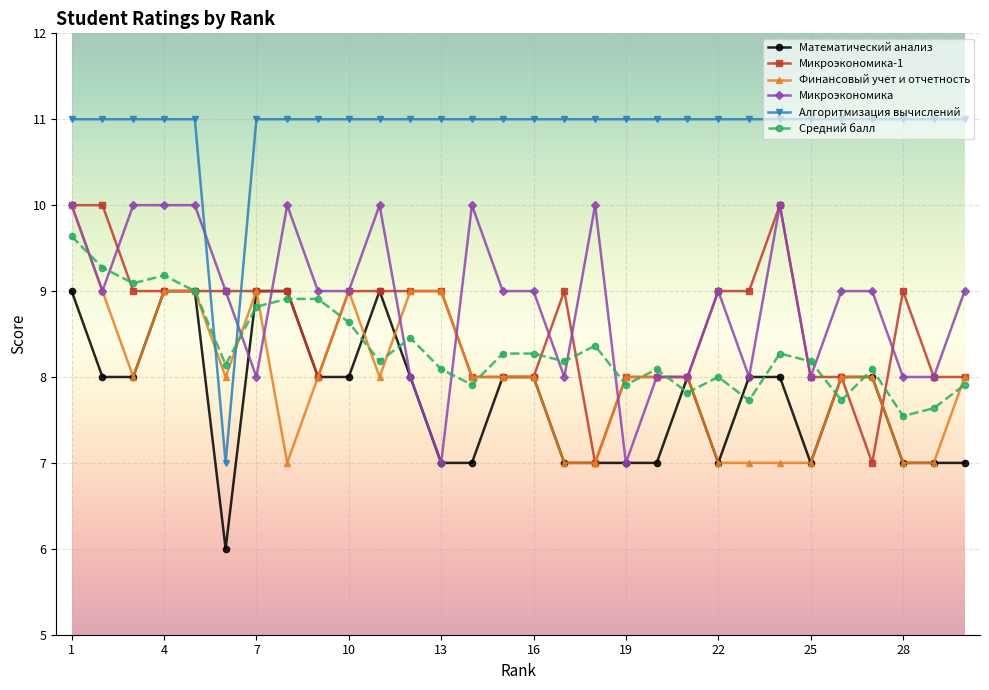

Which series has the largest total across all categories?

Алгоритмизация вычислений